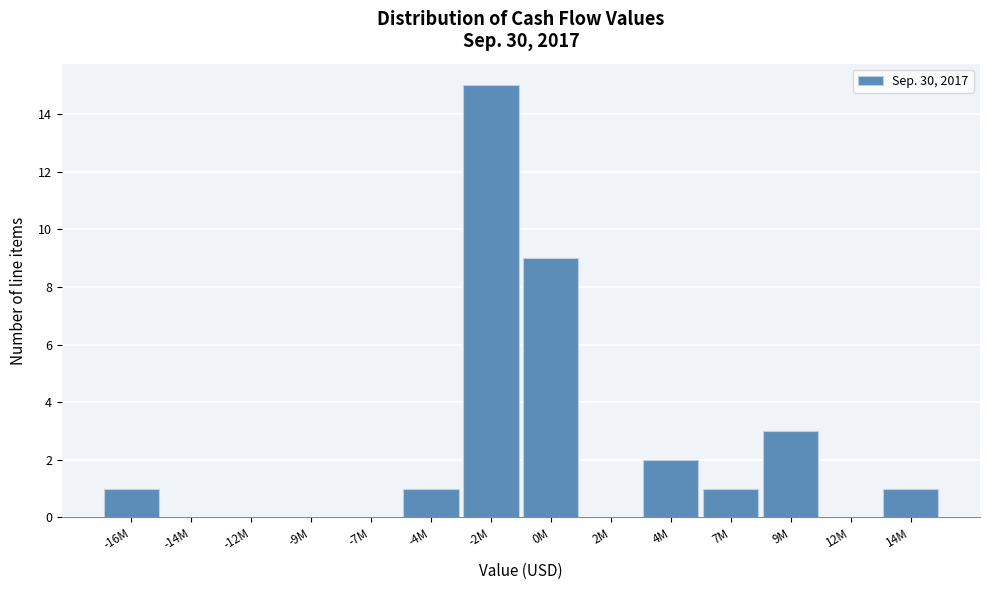

Reading left to right, extract all data points from this chart.

-16M=1	-14M=0	-12M=0	-9M=0	-7M=0	-4M=1	-2M=15	0M=9	2M=0	4M=2	7M=1	9M=3	12M=0	14M=1